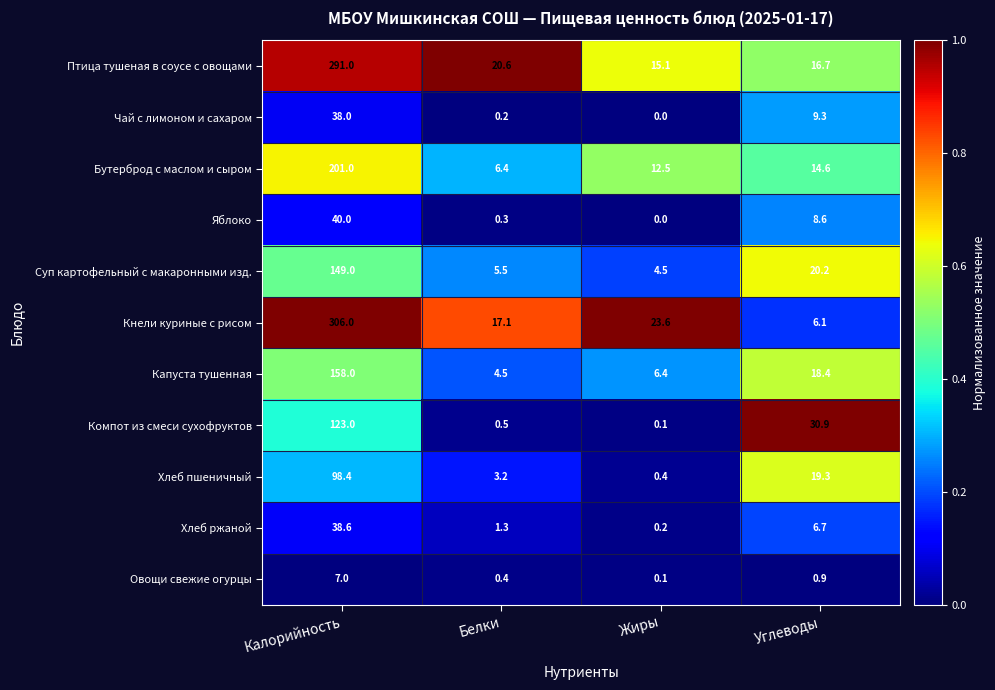

What is the difference between the Яблоко values at Калорийность and Жиры?

40.0